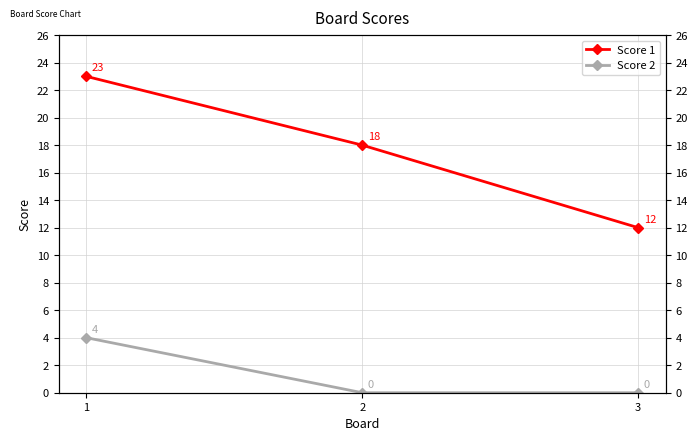

Read the Score 1 value at 3, to the nearest 10.

10